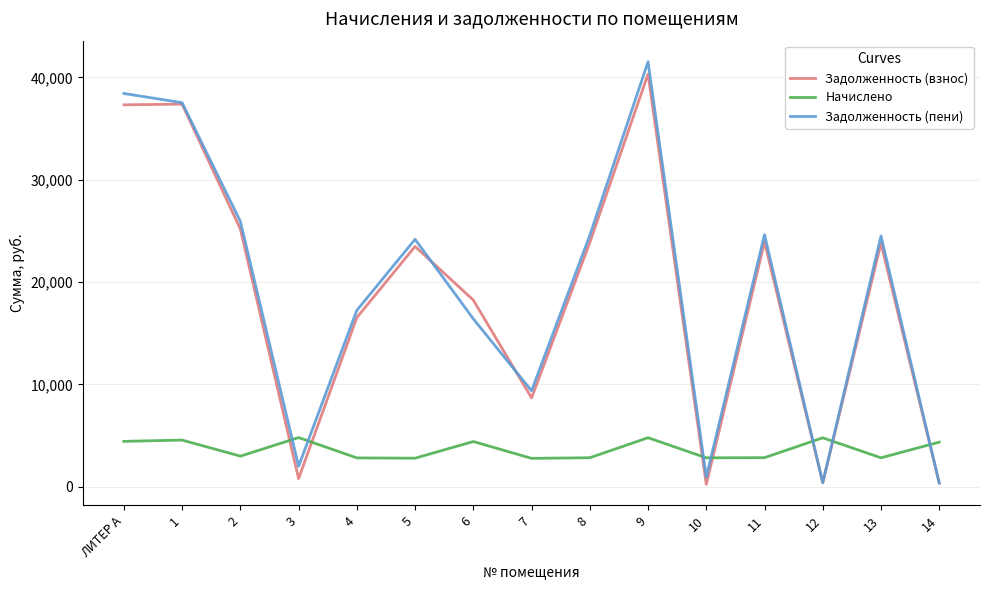

True or false: Задолженность (взнос) and Начислено cross at least once.

True